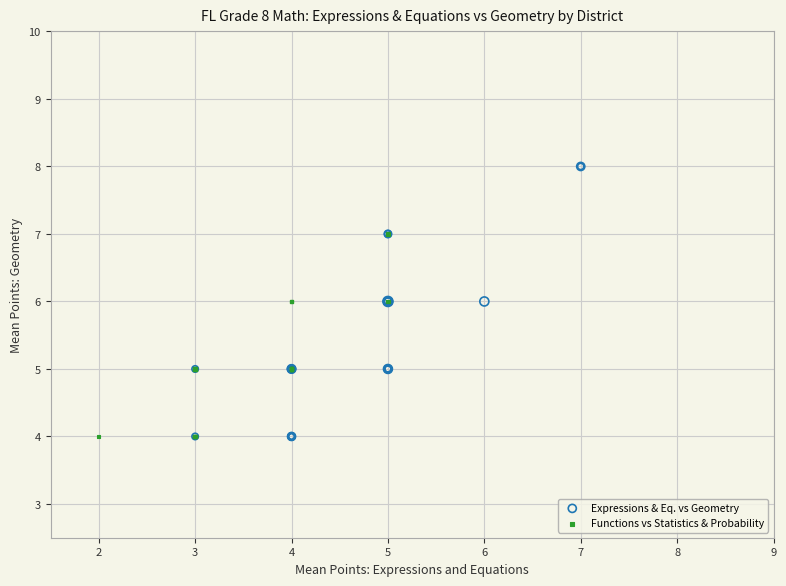

Which series reaches the maximum Y coordinate?

Expressions & Eq. vs Geometry